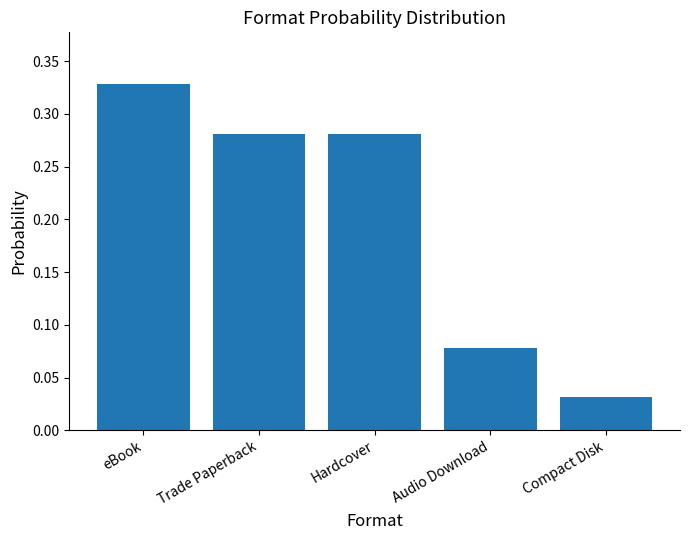

How many categories are shown in the chart?

5